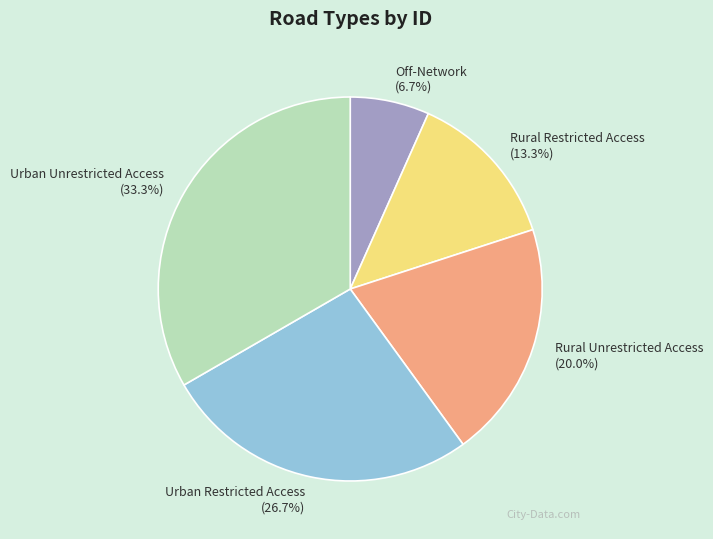

Does Off-Network represent more than half of the total?

No